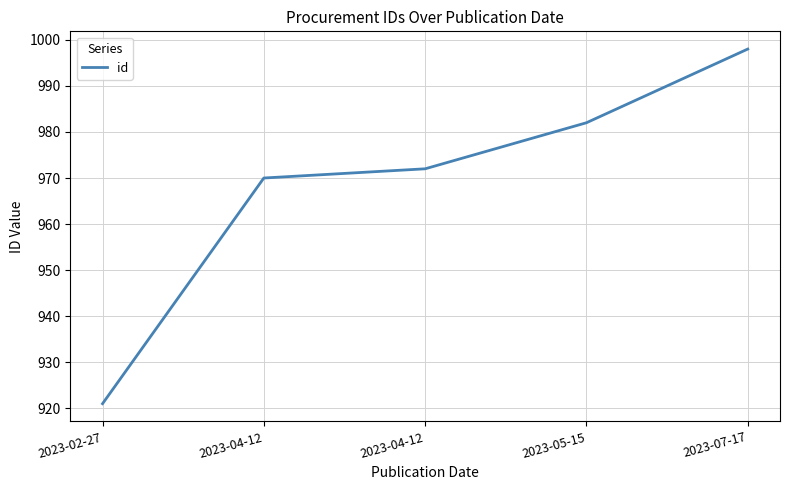

Count the number of data series in this chart.

1